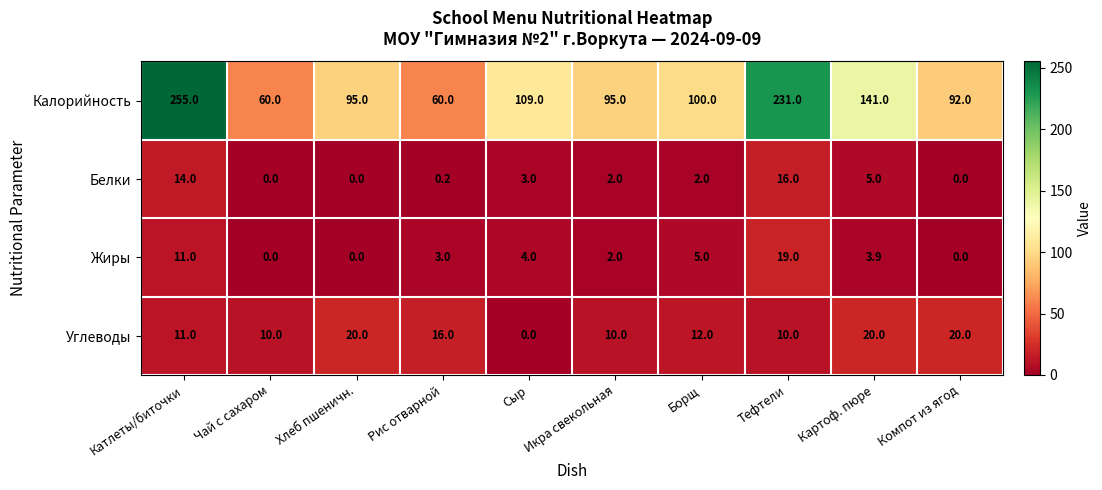

How many values in the Белки series are below 2?

4